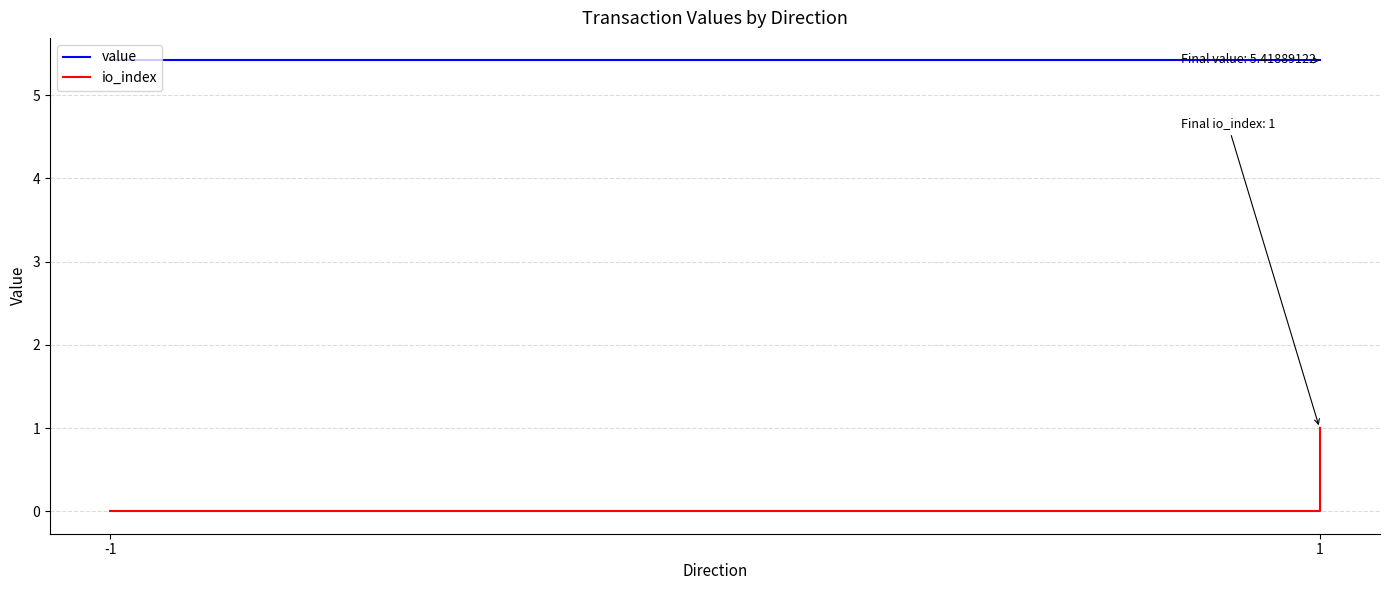

How many series are shown in this chart?

2